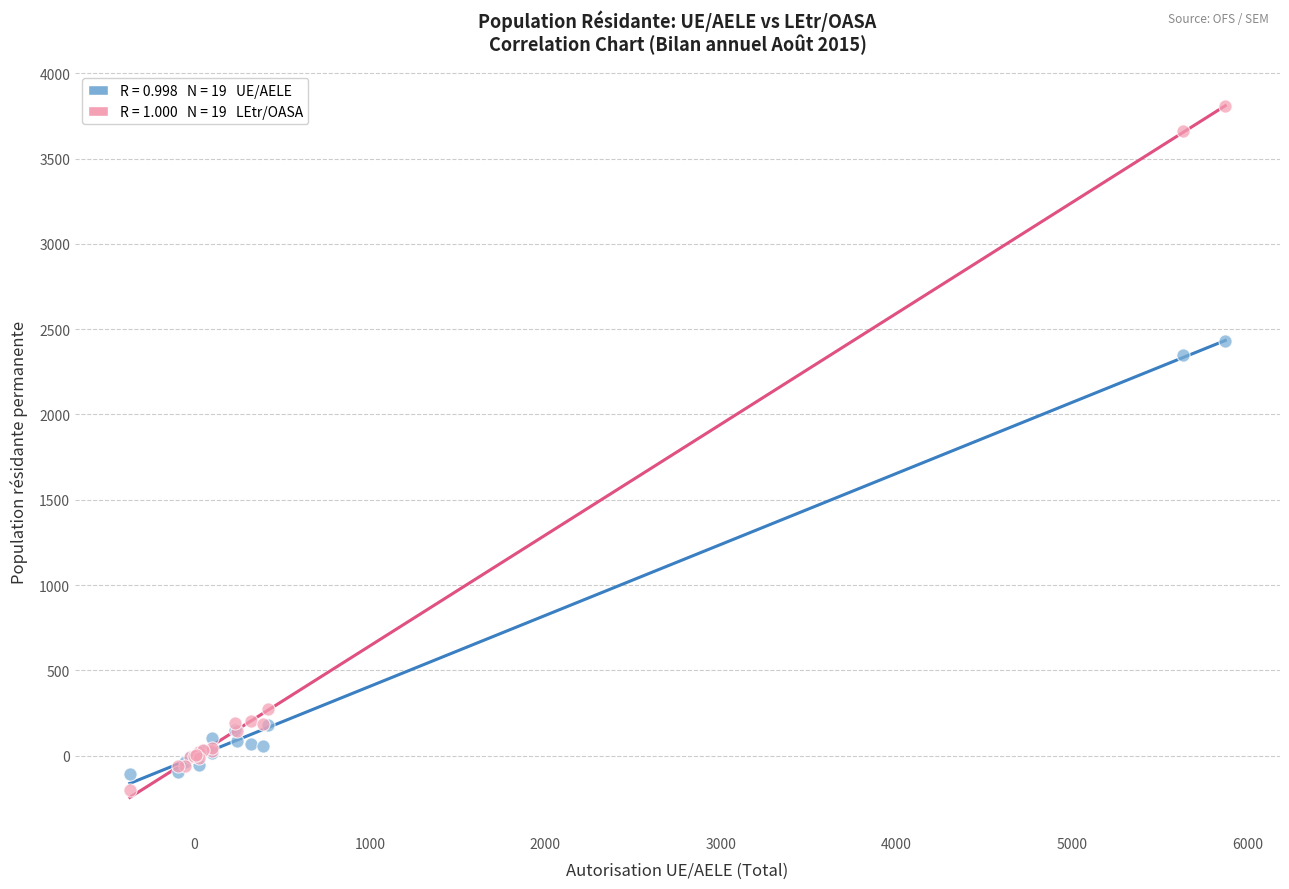

Across all series, what Y value is closest to 1802?

2346